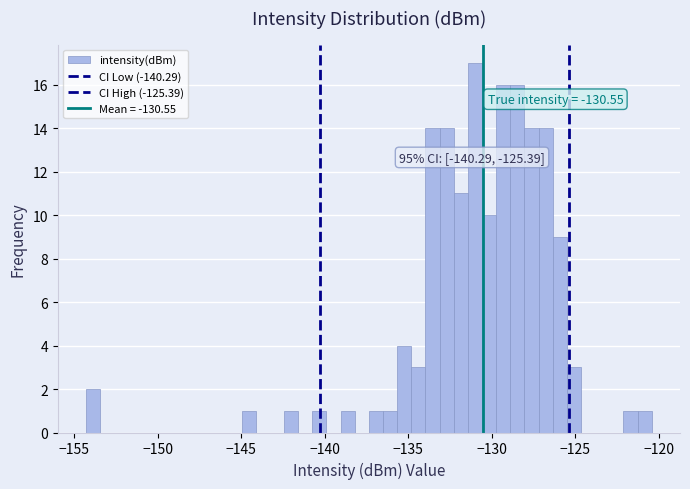

Around what value on the x-axis is the tallest bar? Give the approximate position of its centre, as read against the axis.

-131.0